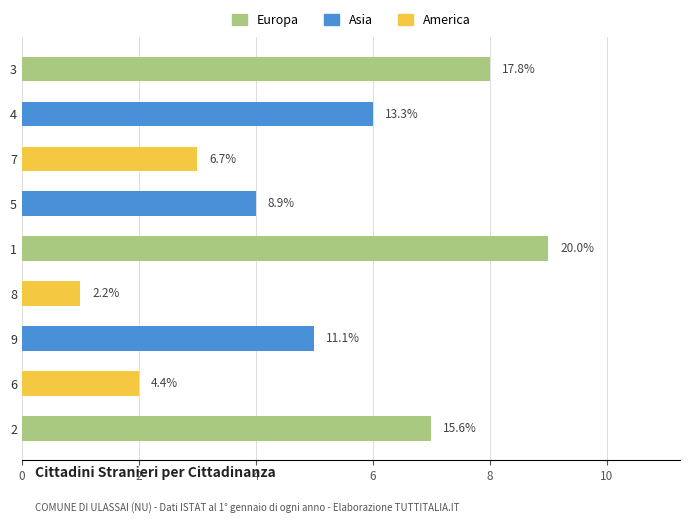

Does the chart contain any negative values?

No